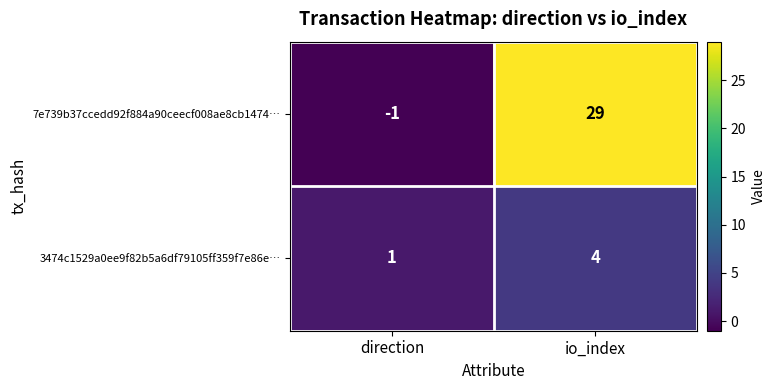

At which category is the sum across all series the highest?

io_index